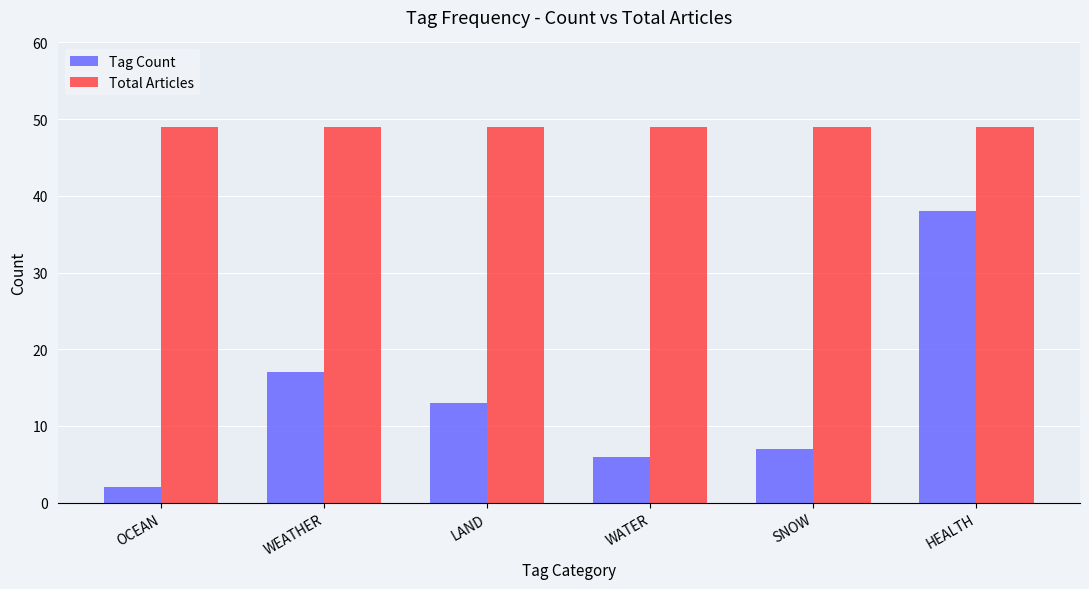

What is the approximate value of Total Articles at WATER?

49